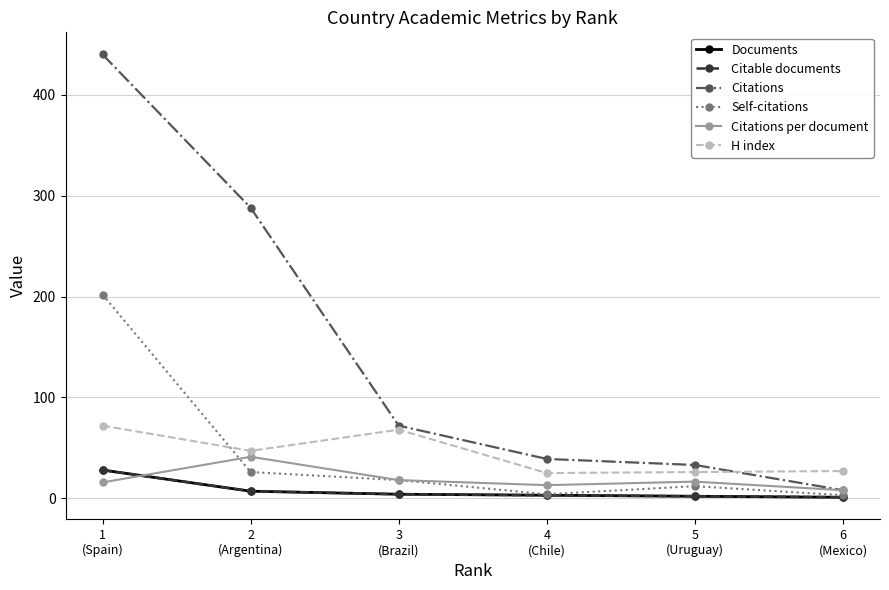

What is the label of the 1st point from the right?

6
(Mexico)